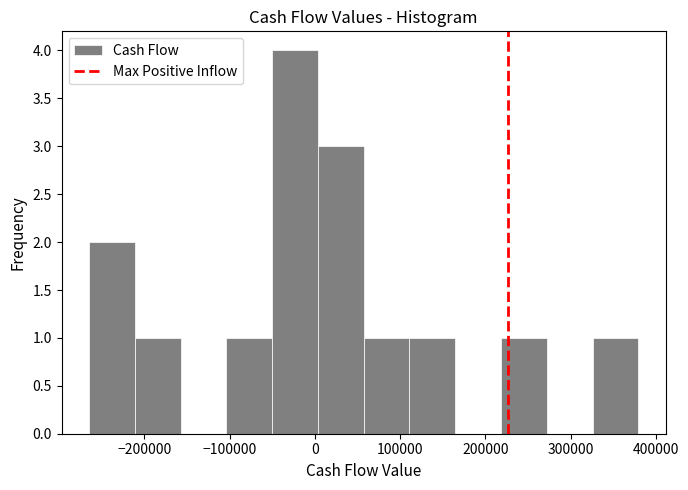

Reading left to right, transcribe this chart: for each bar, give the range it covers on the x-axis and its height. Neither the bar edges nor the heights are printed on the chart, so give them approximately, as read against the axes.

-260000 to -210000: 2
-210000 to -160000: 1
-160000 to -100000: 0
-100000 to -50000: 1
-50000 to 0: 4
0 to 60000: 3
60000 to 110000: 1
110000 to 160000: 1
160000 to 220000: 0
220000 to 270000: 1
270000 to 330000: 0
330000 to 380000: 1